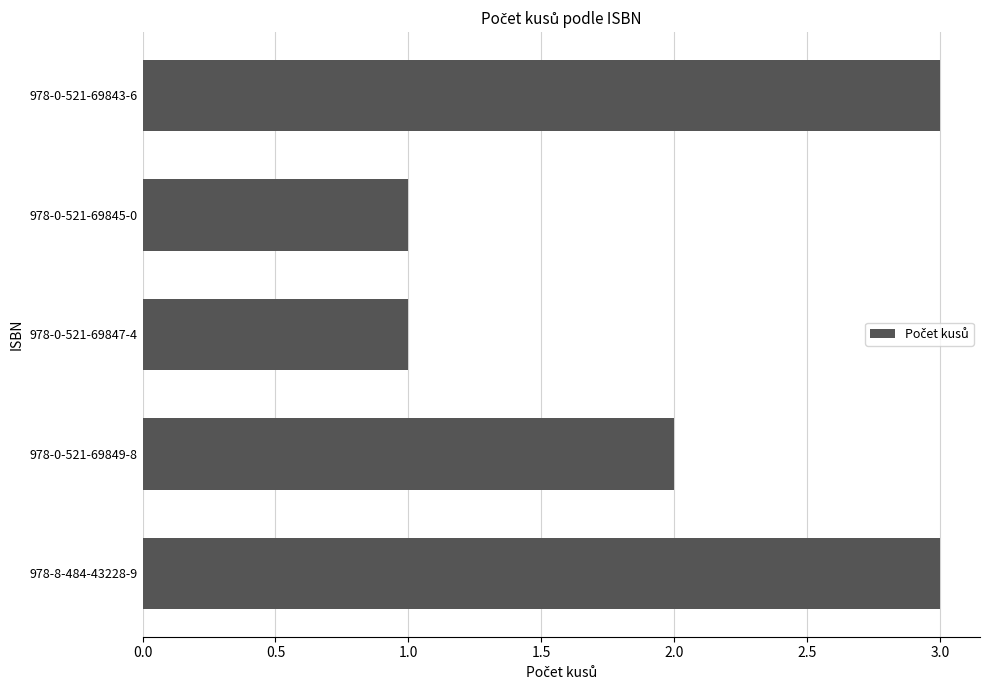

How many values are below 2?

2